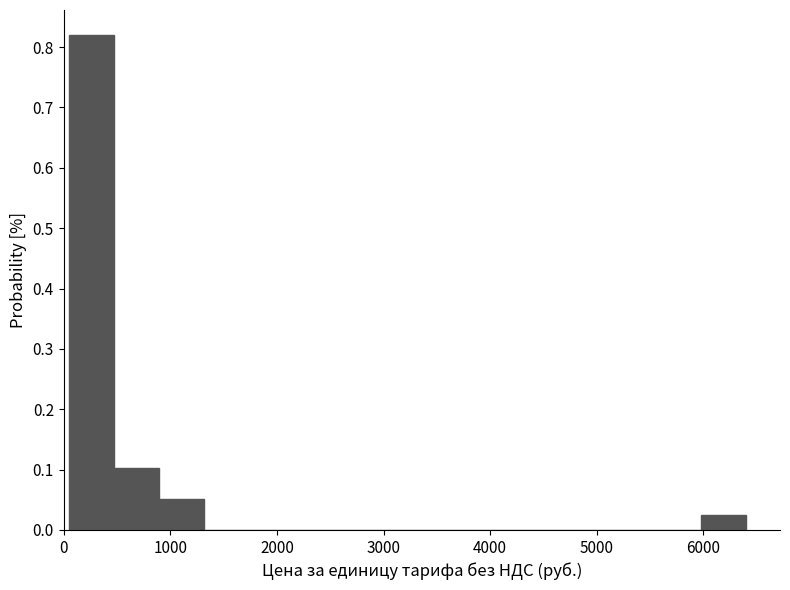

Reading left to right, list every bar in this chart as the range it spans on the x-axis followed by its height. Neither the bar edges nor the heights are printed on the chart, so give them approximately, as read against the axes.

100 to 500: 0.82
500 to 900: 0.10
900 to 1300: 0.05
1300 to 1700: 0
1700 to 2200: 0
2200 to 2600: 0
2600 to 3000: 0
3000 to 3400: 0
3400 to 3900: 0
3900 to 4300: 0
4300 to 4700: 0
4700 to 5100: 0
5100 to 5600: 0
5600 to 6000: 0
6000 to 6400: 0.03